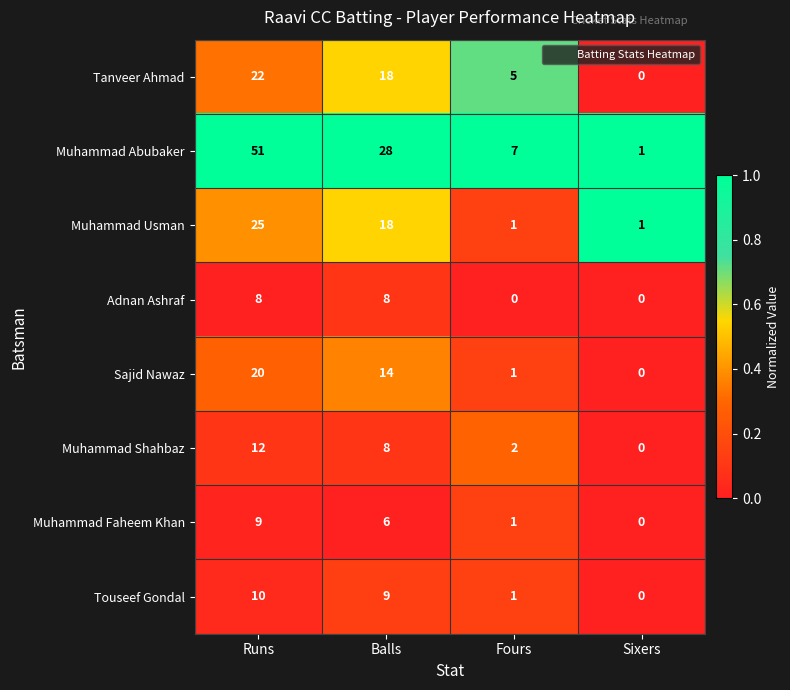

True or false: Muhammad Shahbaz has a value of 2 at Balls.

False